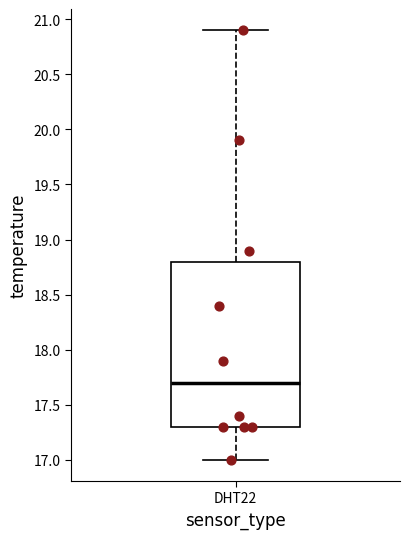

Read this box plot against the y-axis: the position of the median line, the range covered by the box, and the ends of both whiskers. The values are not printed on the chart, so give them approximately, as read against the axis.

median 17.7, box 17.3 to 18.8, whiskers 17.0 to 20.9